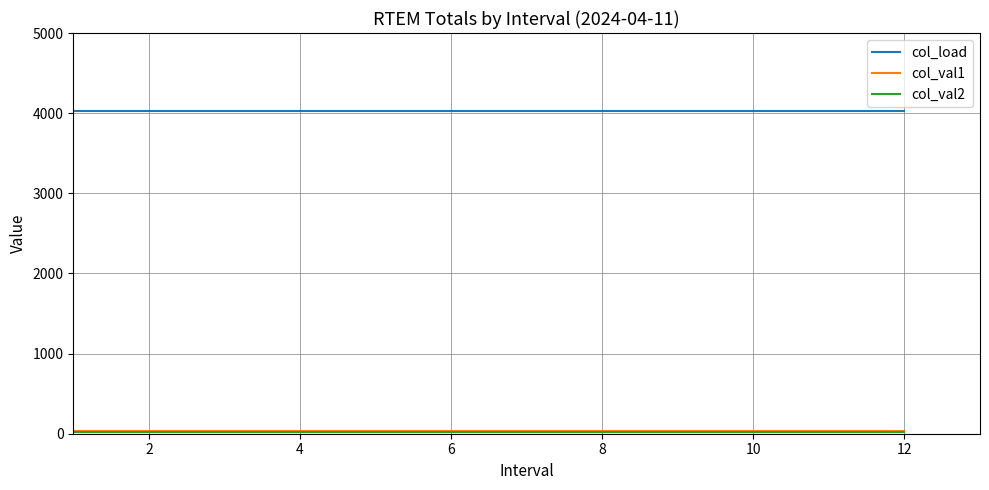

What is the maximum value shown in the chart?

4029.0